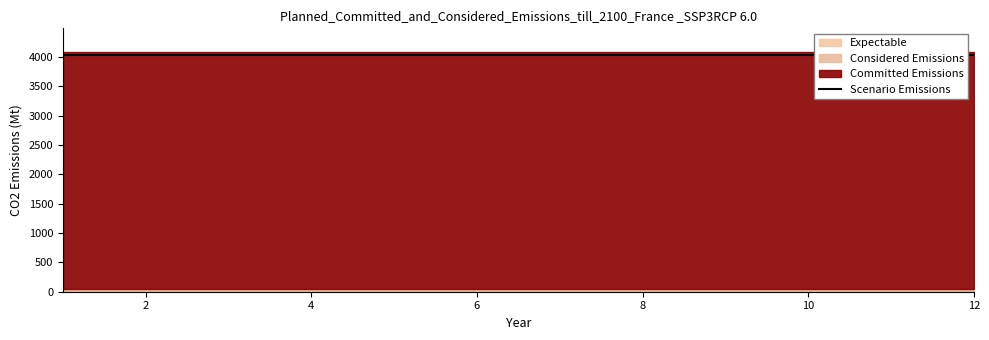

What is the spread (max minus min) of values at 12?

4009.8